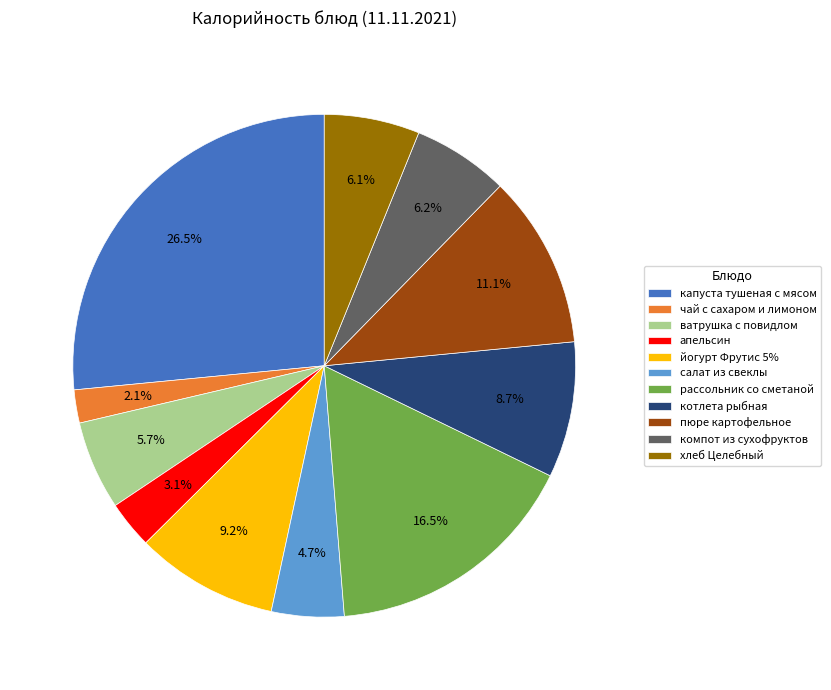

Which slice is the largest?

капуста тушеная с мясом